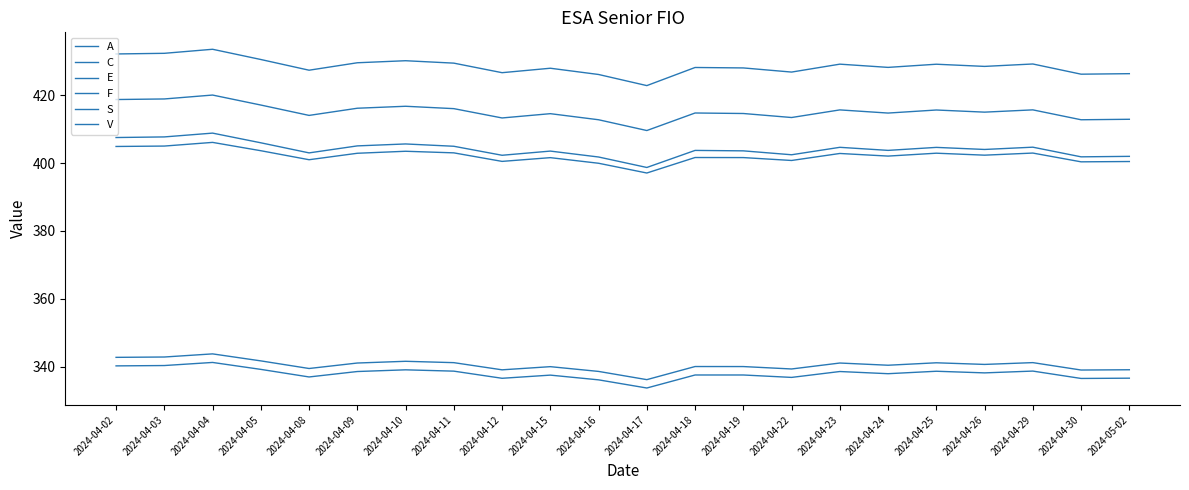

True or false: S has a value of 403.5 at 2024-04-15.

True